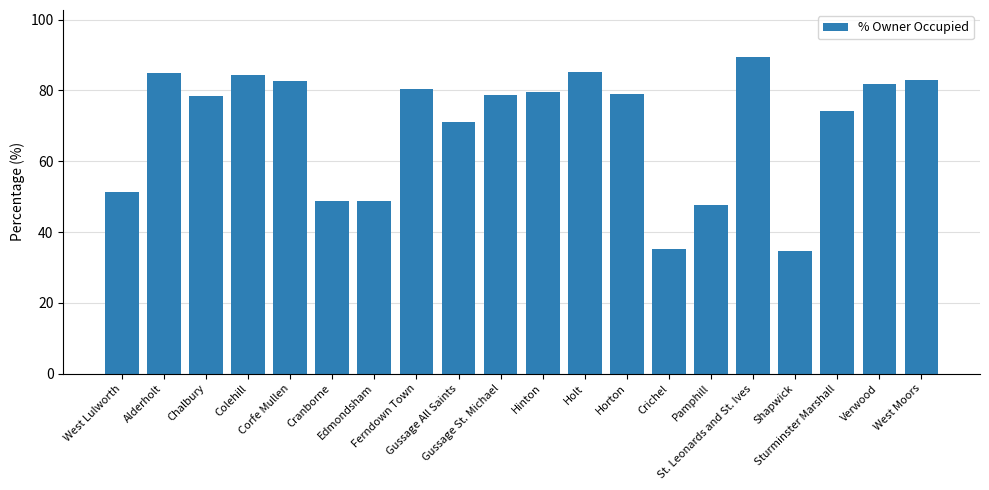

Approximately how many times larger is the value at Cranborne compared to Holt?

0.6